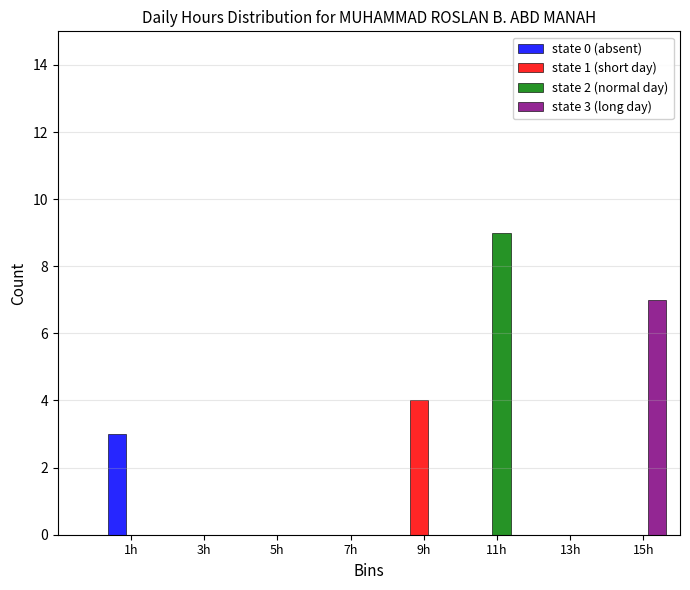

In the state 2 (normal day) series, which range on the x-axis has the tallest bar?

10 to 12